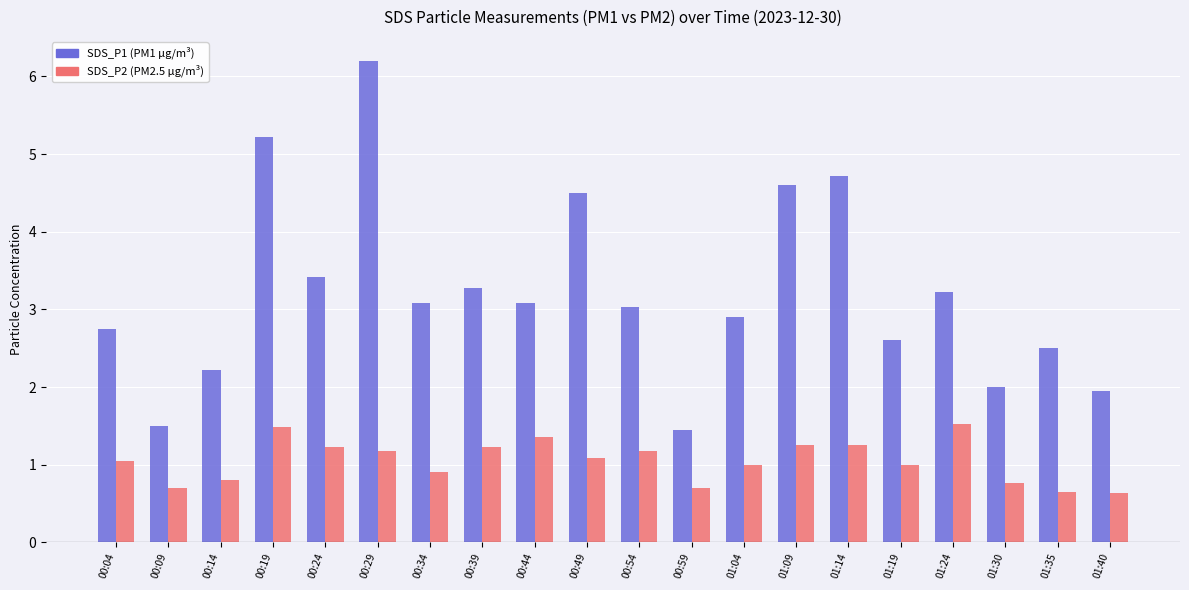

What is the spread (max minus min) of values at 00:49?

3.4